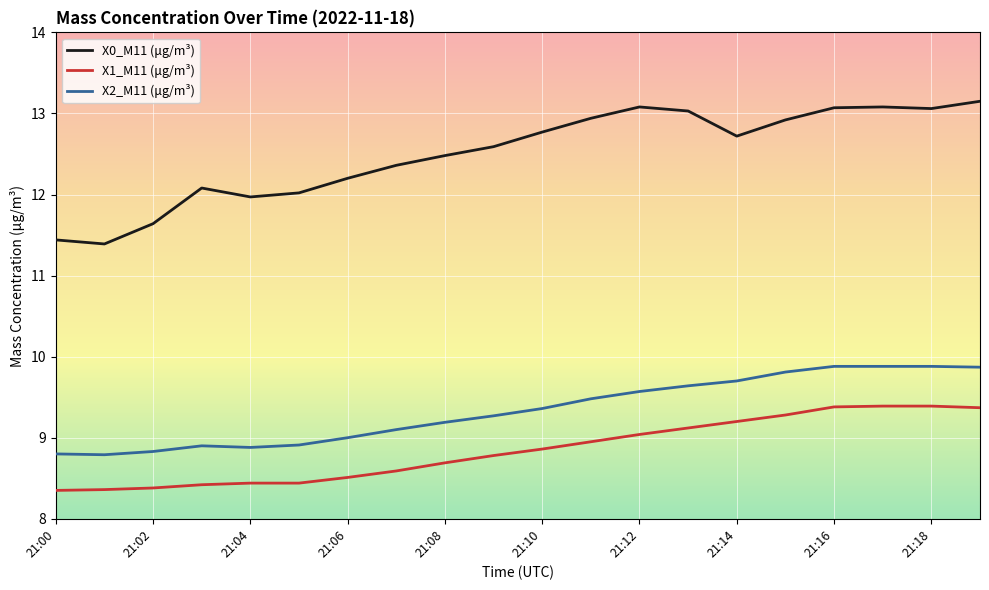

What is the difference between the maximum and minimum values in the X1_M11 (μg/m³) series?

1.0